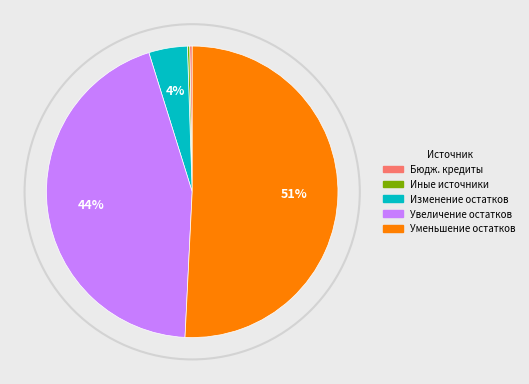

To the nearest percent, what is the average slice percentage?

20%